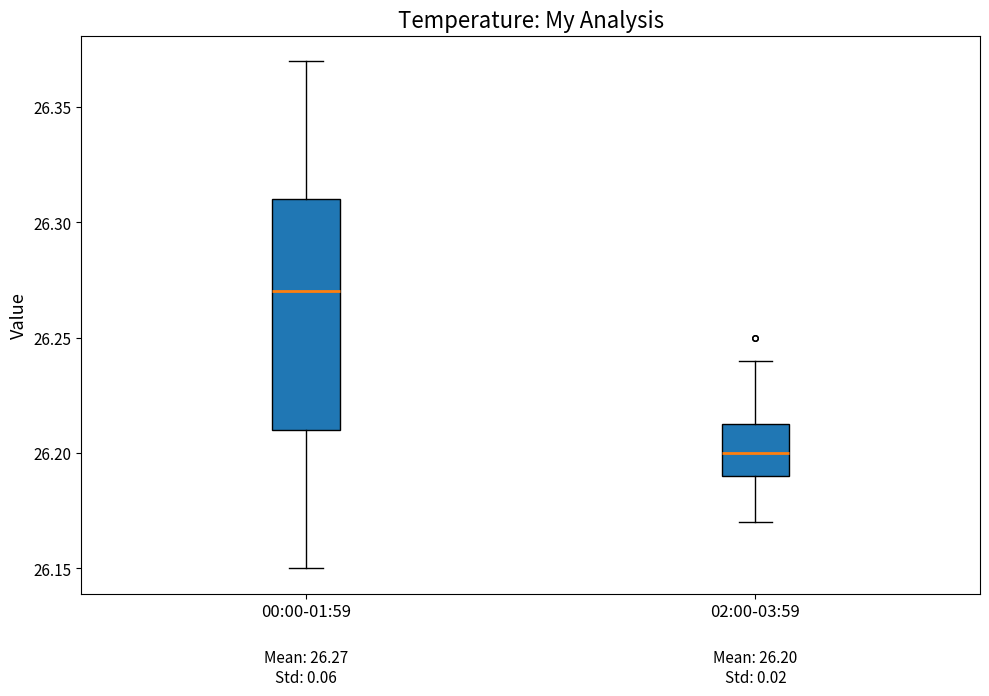

Which box has the highest median line?

00:00-01:59